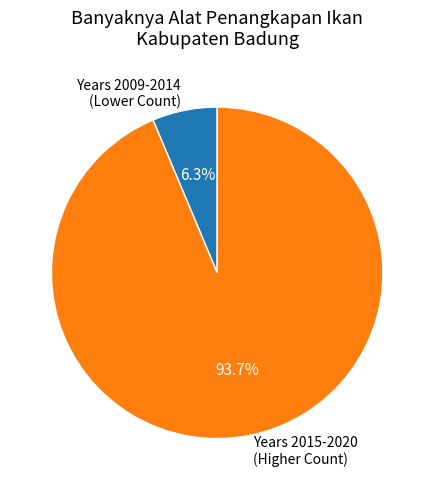

Rank the categories by value from highest to lowest.

Years 2015-2020 (Higher Count), Years 2009-2014 (Lower Count)